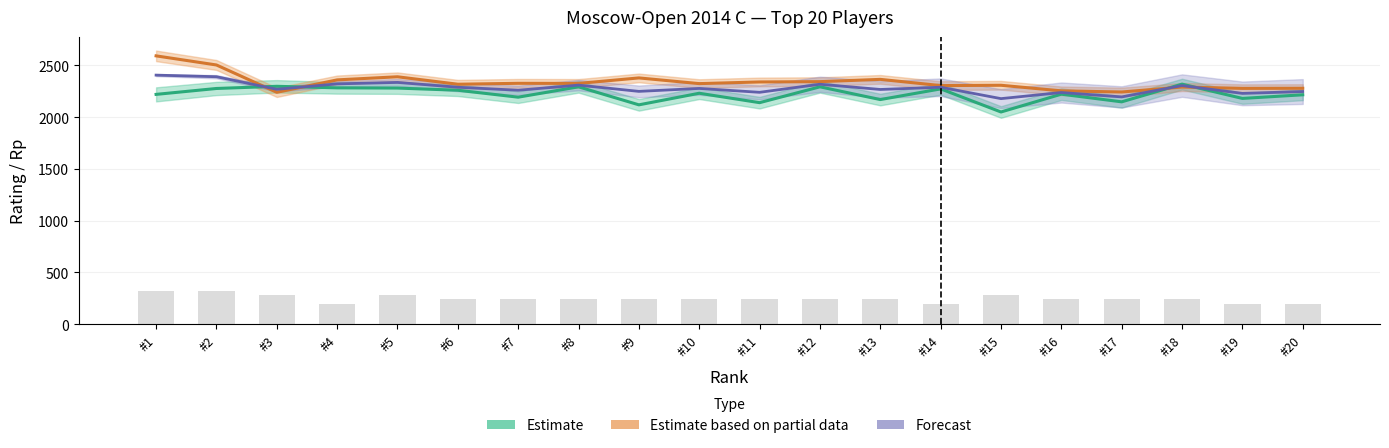

The value of Rp at #8 is 2326. True or false?

True